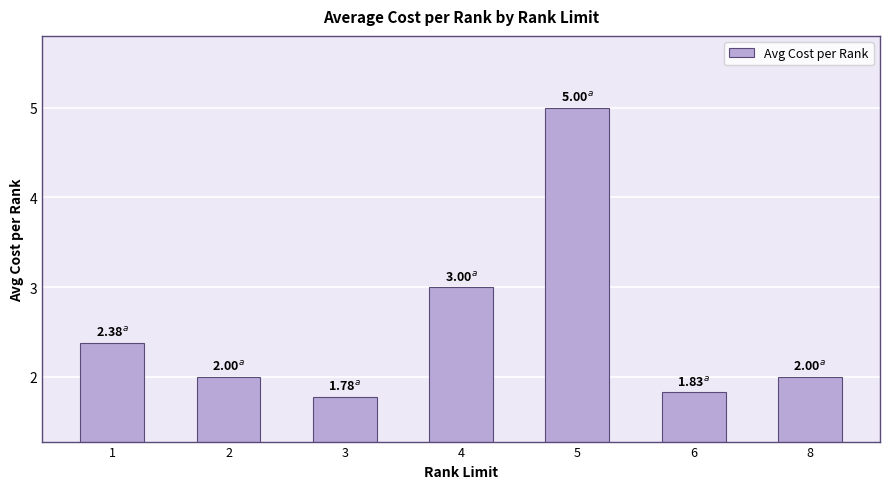

Is it true that the value at 8 is 2.0?

True